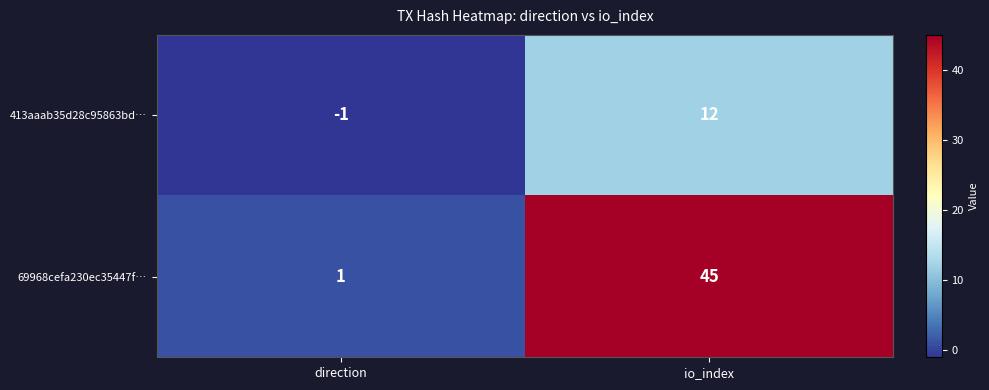

What is the difference between the highest and lowest values at io_index?

33